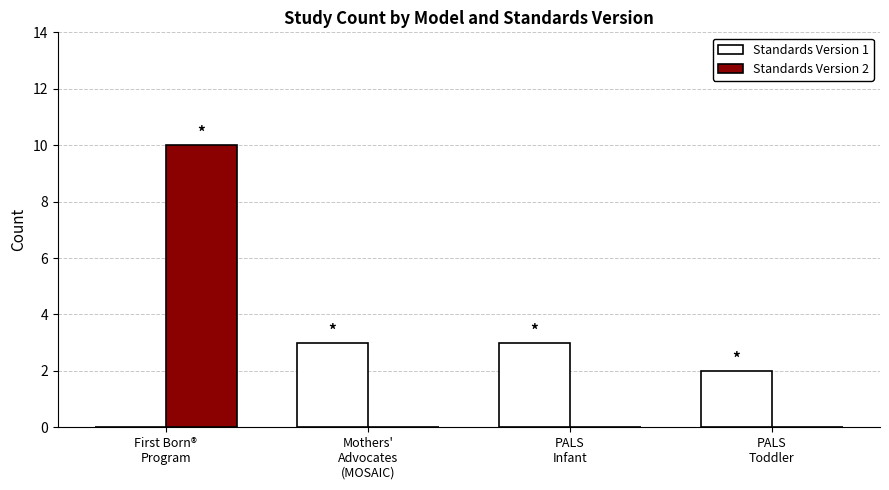

How many groups of bars are there?

4